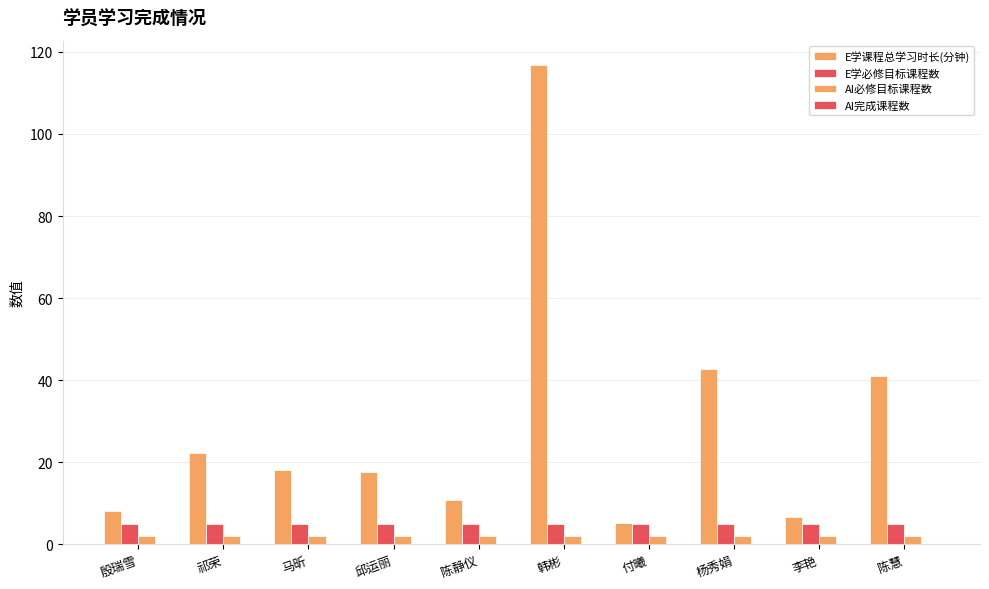

What is the average value of the AI必修目标课程数 series?

2.0